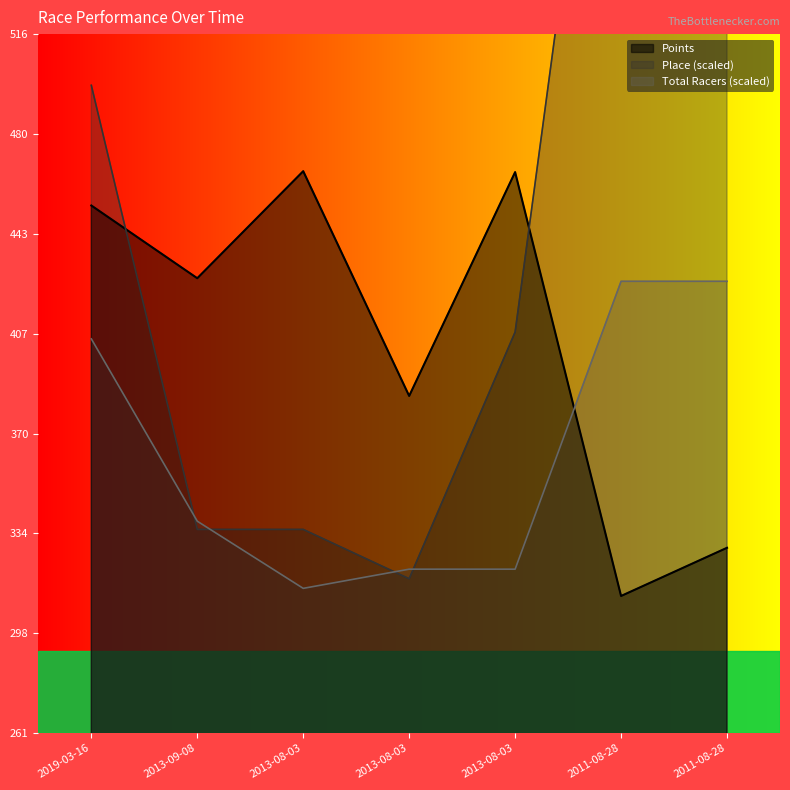

At which label does Points first exceed 427?

2019-03-16